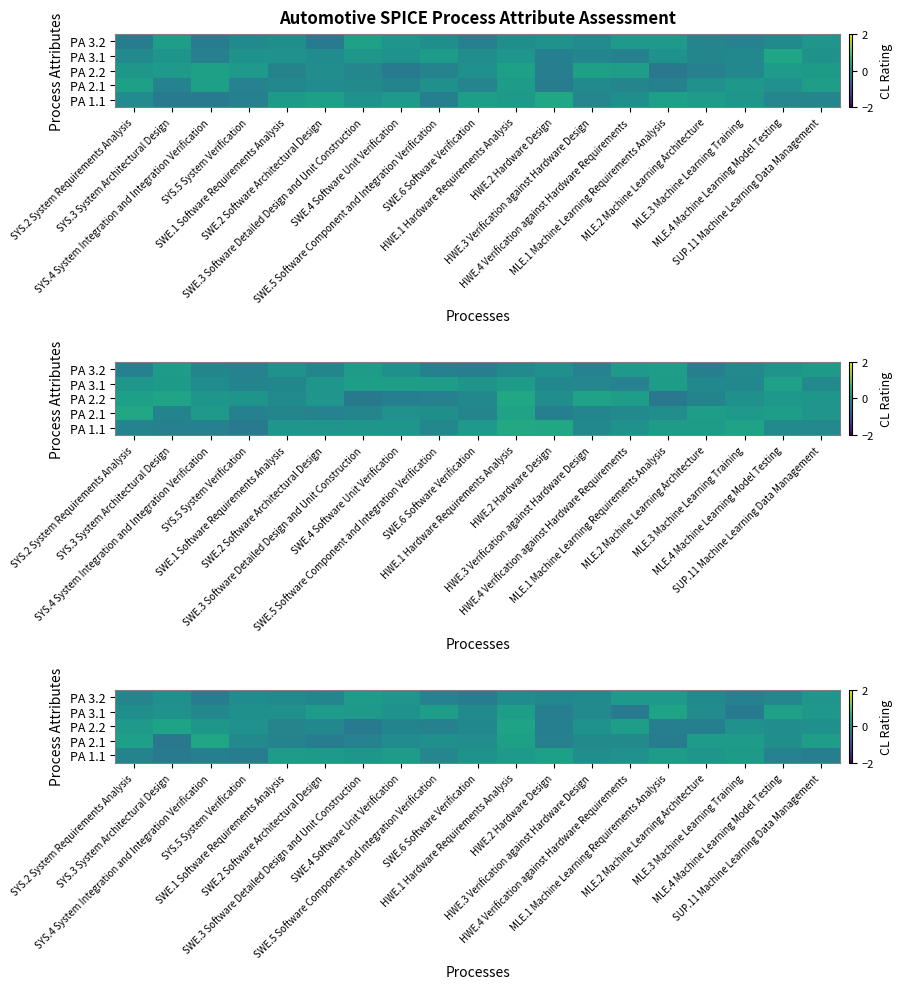

Is it true that PA 2.2 equals 0.3 at HWE.1 Hardware Requirements Analysis?

True